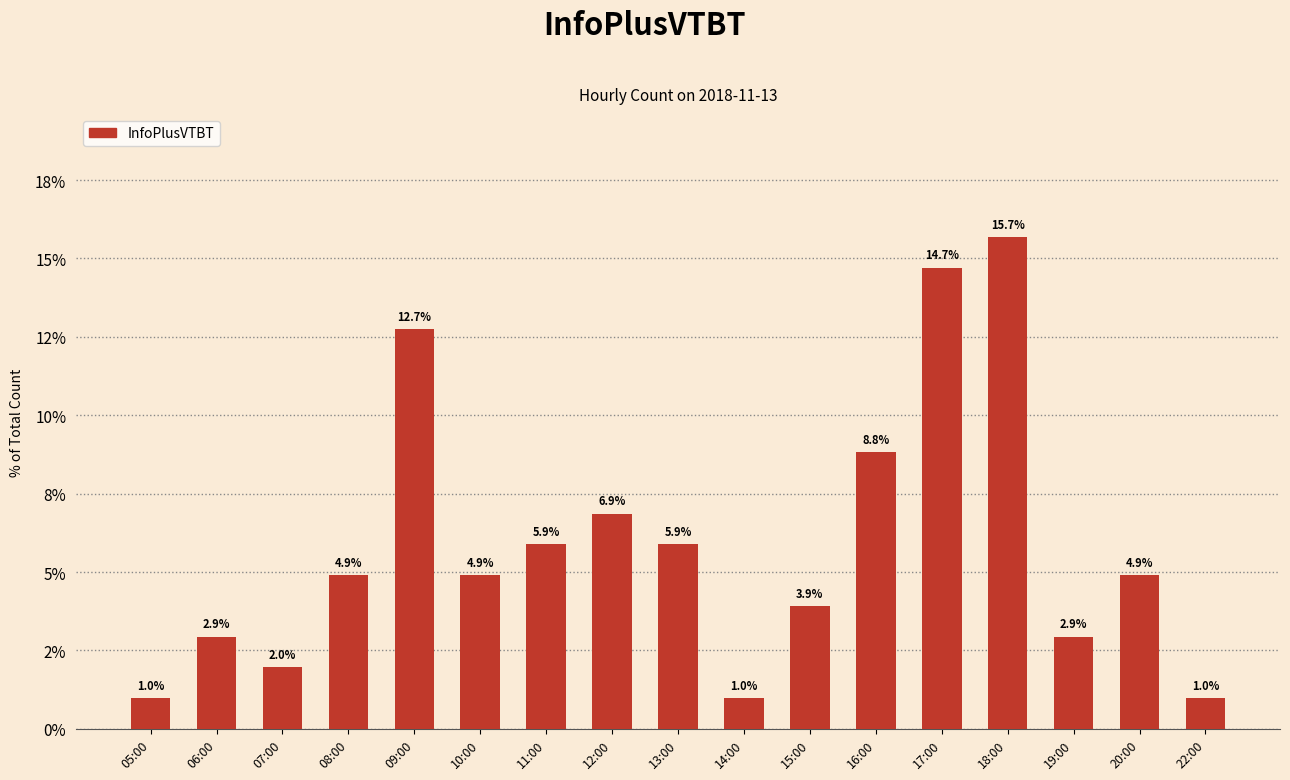

Is it true that the value at 13:00 is 5.9?

True